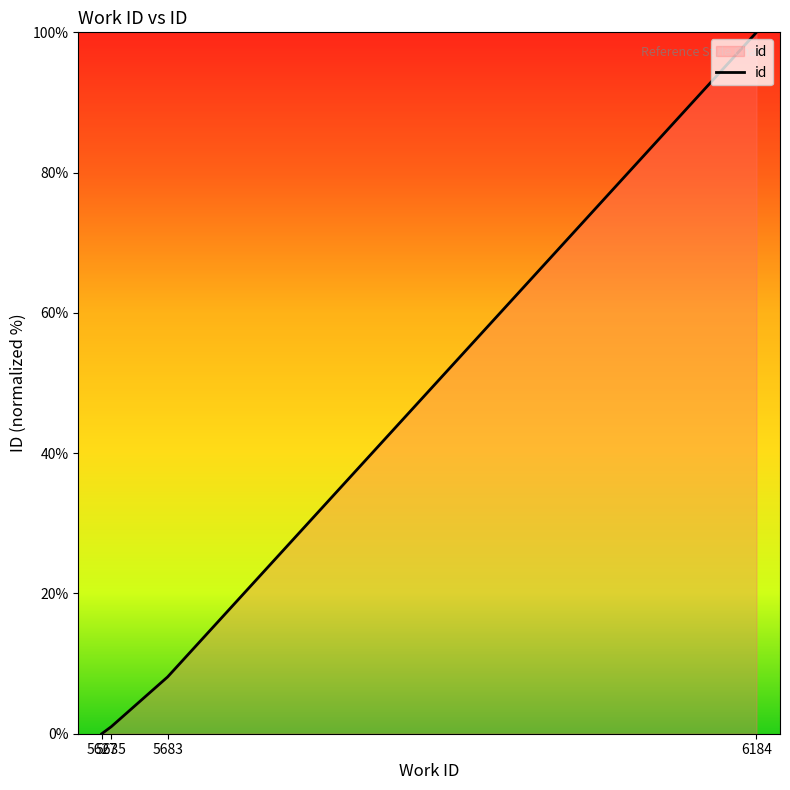

What is the sum of the values at 5683 and 6184?

108.1